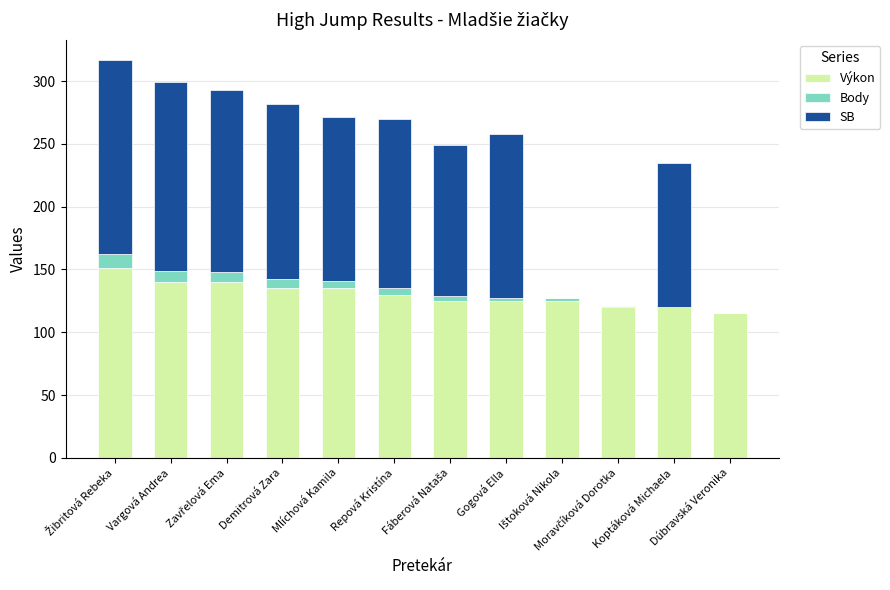

What are all the series names shown in the legend?

Výkon, Body, SB